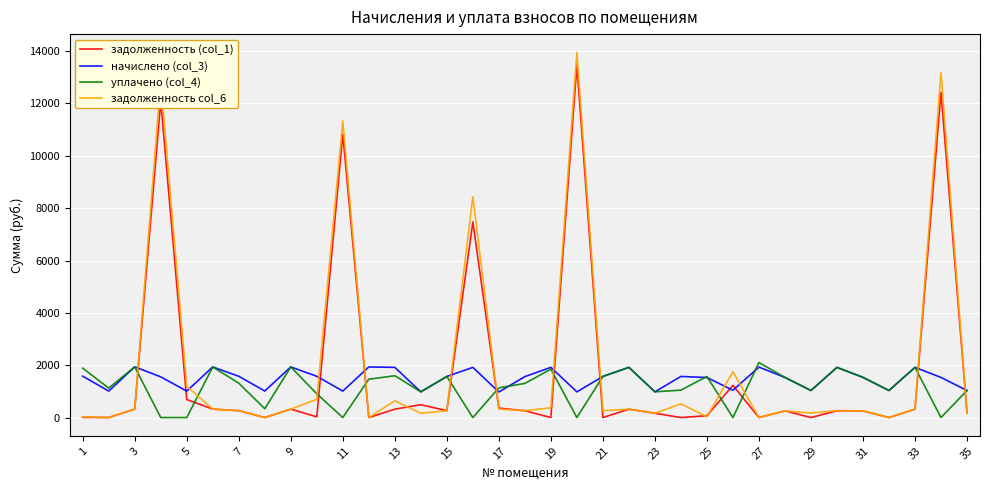

Does the chart have visible grid lines?

Yes